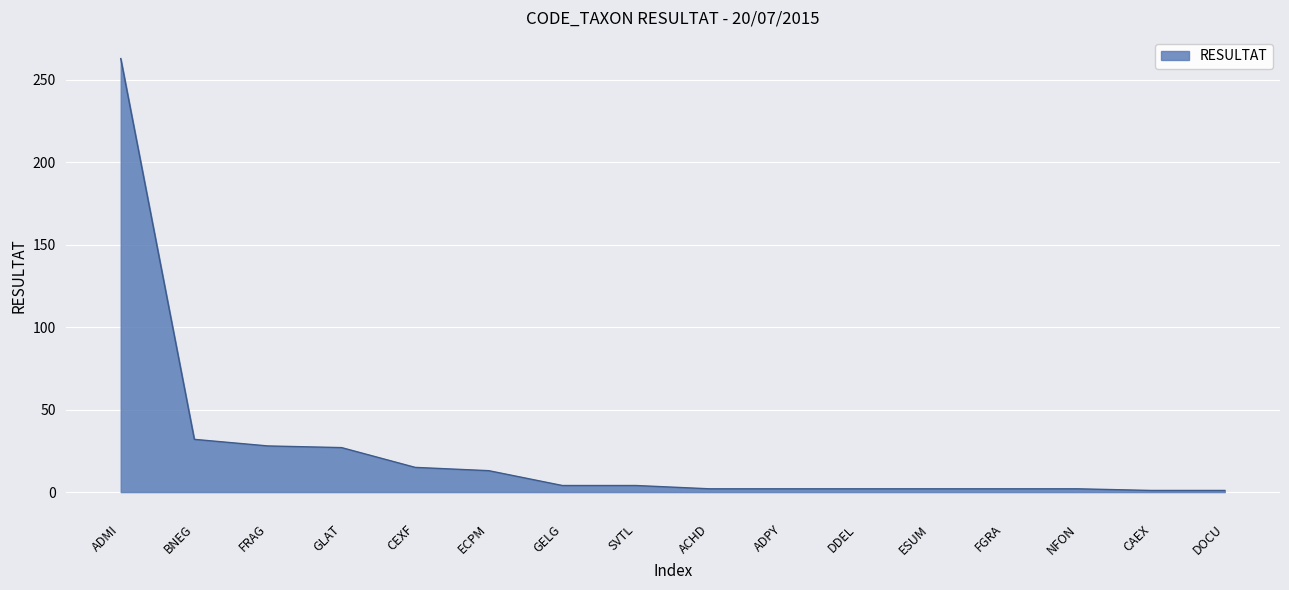

Which label corresponds to the largest value in the chart?

ADMI